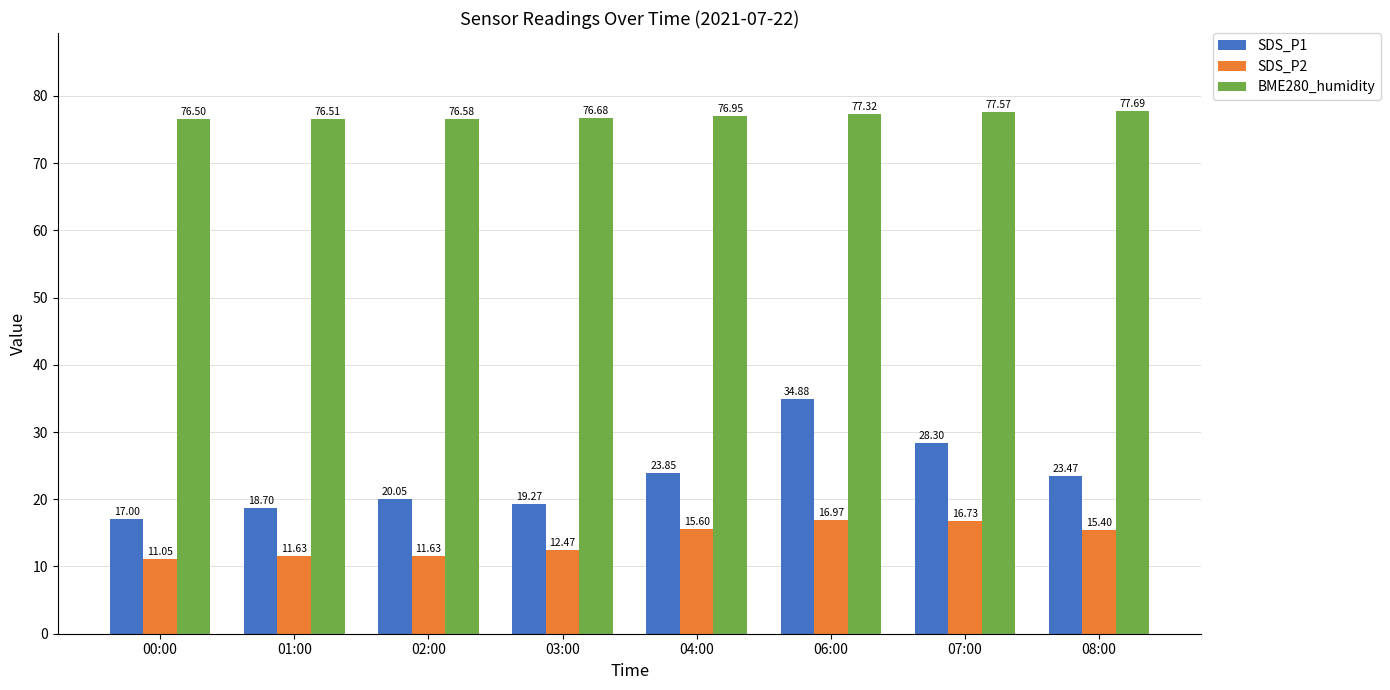

Between 04:00 and 06:00, which series saw the biggest shift?

SDS_P1